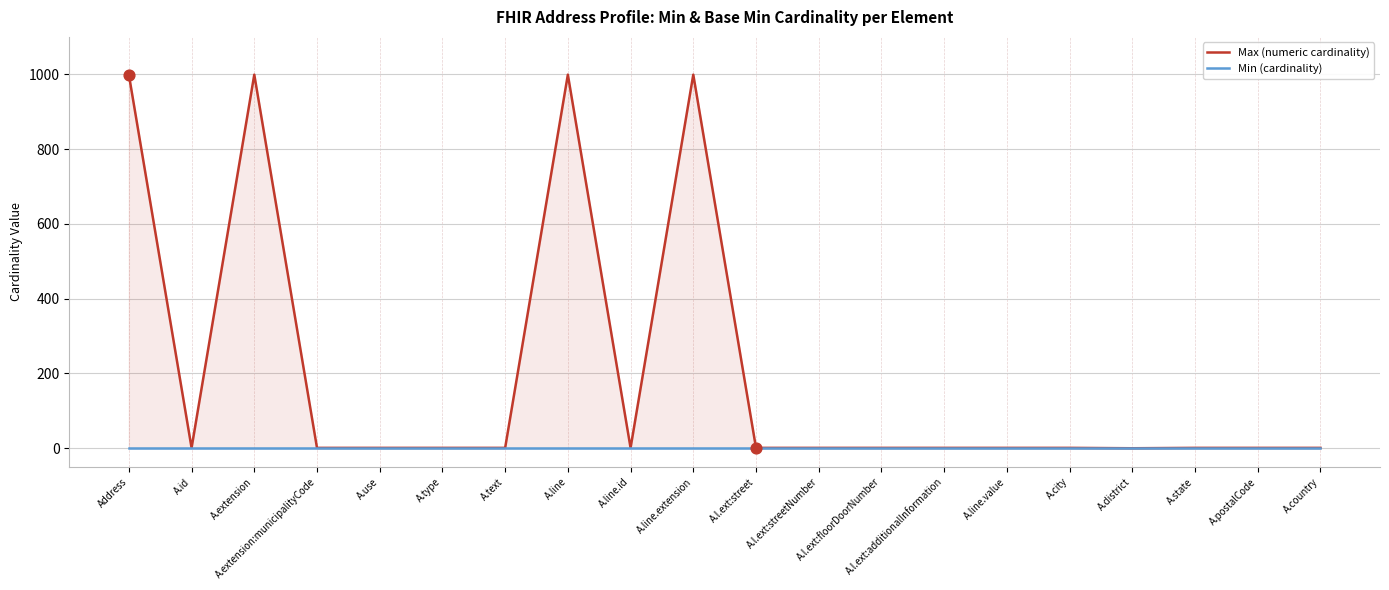

Which series contains the lowest Y value?

Max (numeric cardinality)